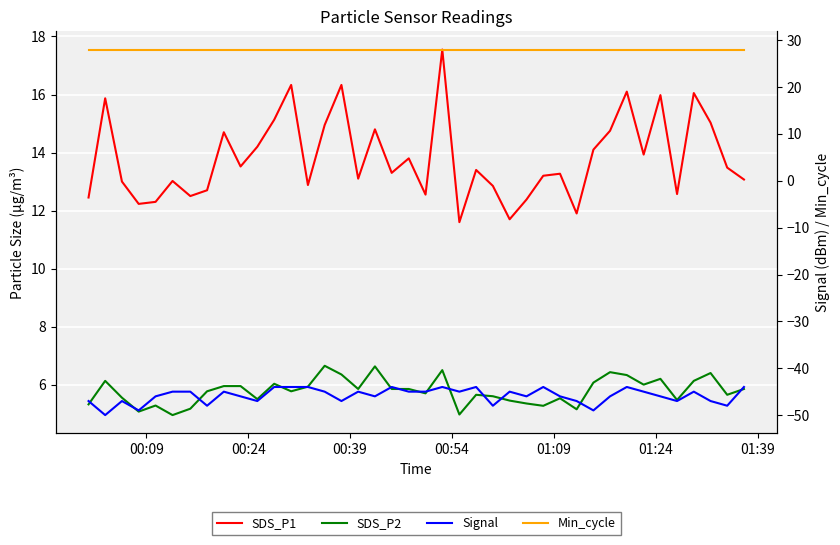

What is the smallest value displayed?

-50.0